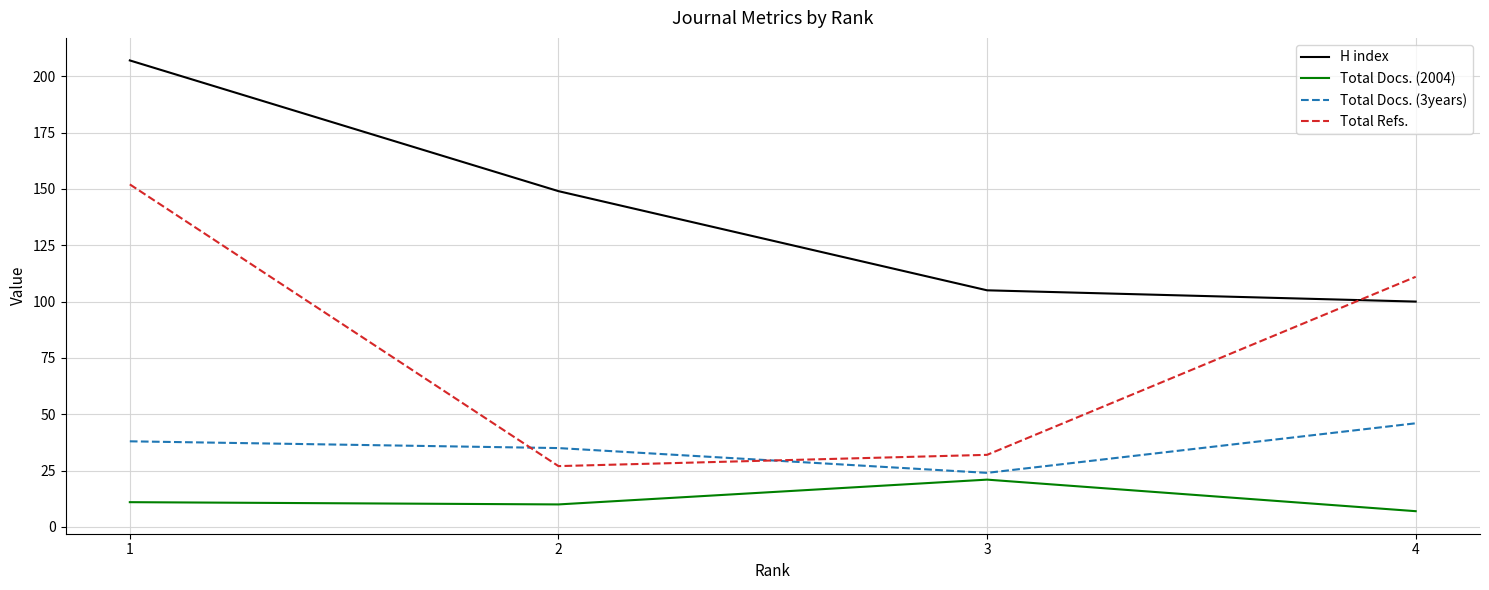

Rank the categories by H index value from highest to lowest.

1, 2, 3, 4